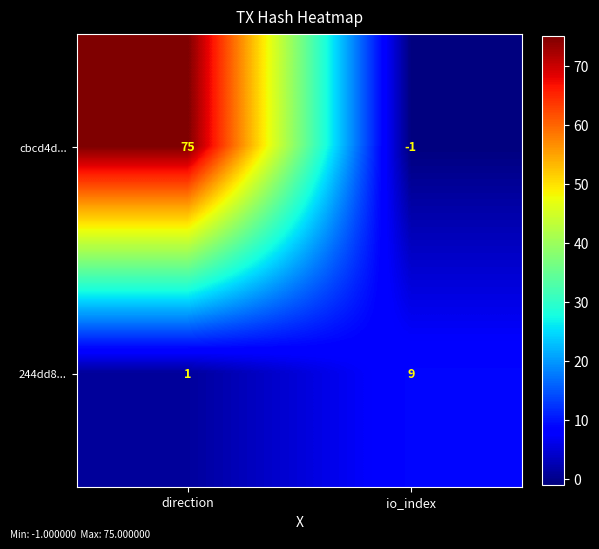

Reading left to right, what are all the values shown in this chart?

cbcd4d...: direction=75	io_index=-1
244dd8...: direction=1	io_index=9